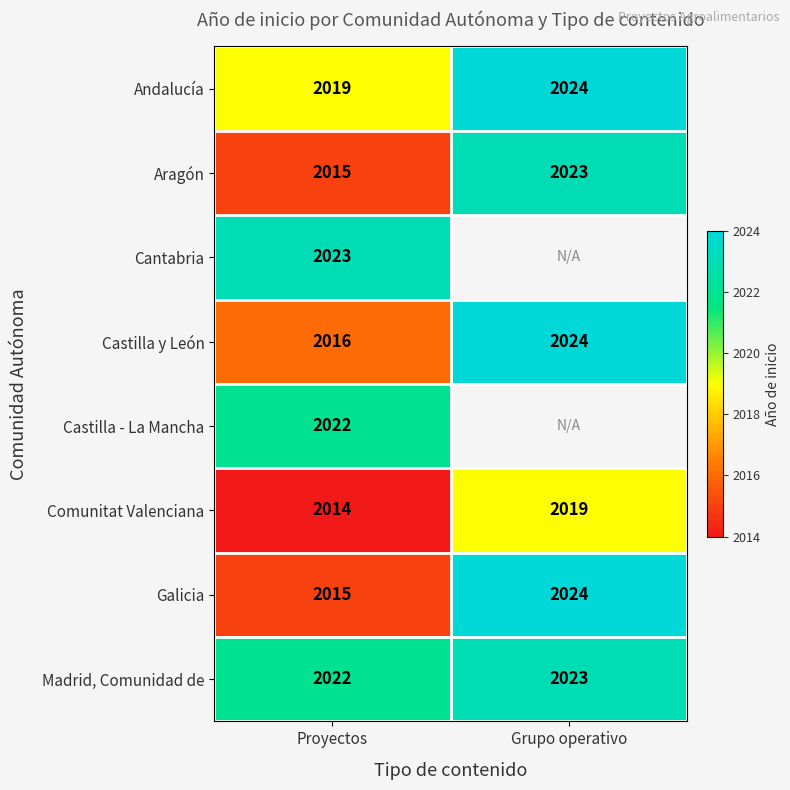

True or false: Cantabria has a value of 2751.4 at Proyectos.

False